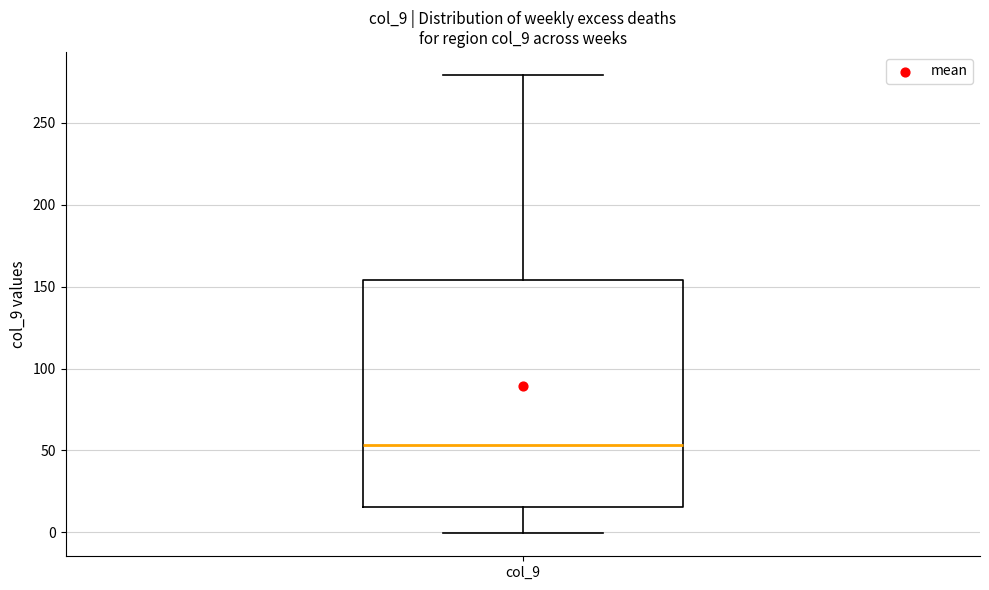

Where does the lower whisker of the box for col_9 end on the y-axis? The values are not printed on the chart, so give them approximately, as read against the axis.

0